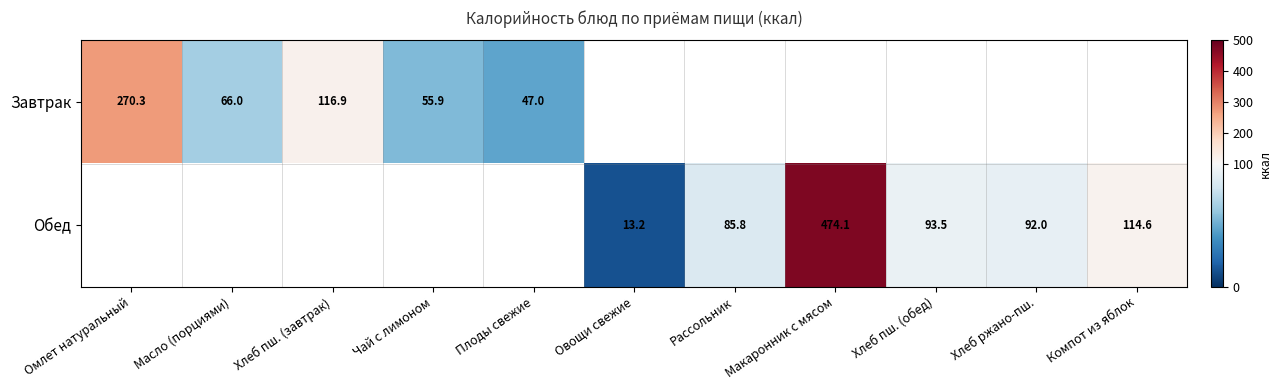

Between Хлеб пш. (обед) and Макаронник с мясом, which is larger?

Макаронник с мясом